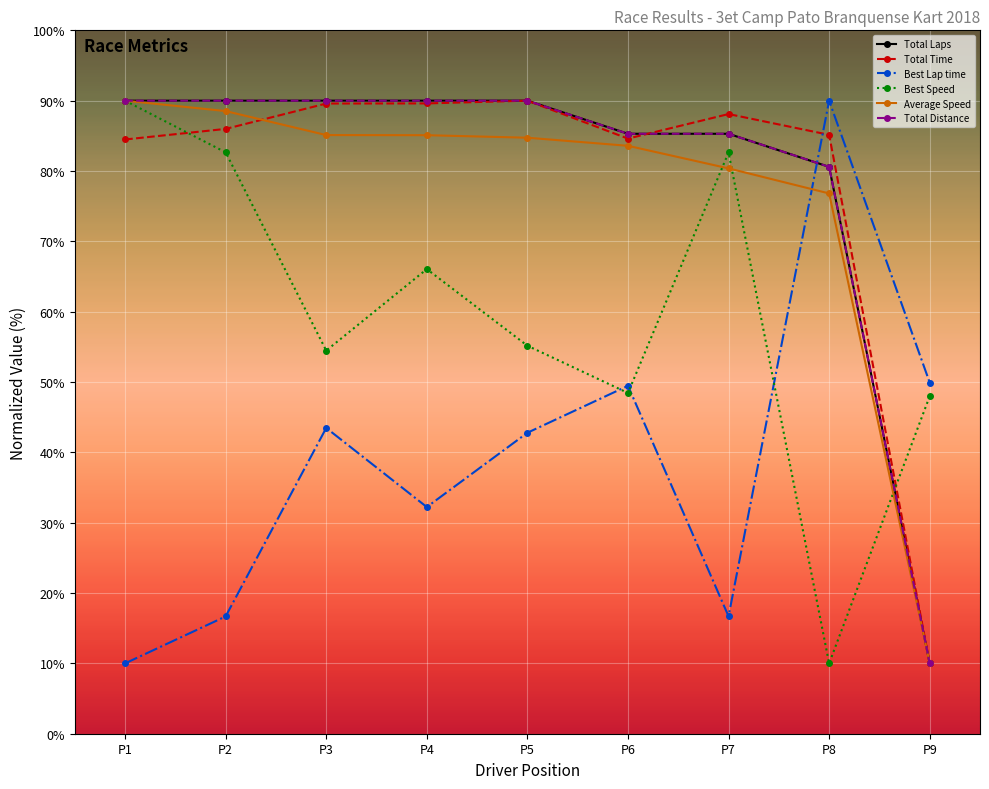

Reading left to right, transcribe all the data shown in this chart.

Total Laps: 90.0	90.0	90.0	90.0	90.0	85.3	85.3	80.6	10.0
Total Time: 84.5	86.0	89.6	89.6	90.0	84.6	88.1	85.1	10.0
Best Lap time: 10.0	16.7	43.5	32.2	42.8	49.5	16.7	90.0	49.9
Best Speed: 90.0	82.7	54.5	66.1	55.2	48.4	82.6	10.0	48.0
Average Speed: 90.0	88.5	85.1	85.1	84.7	83.6	80.4	76.8	10.0
Total Distance: 90.0	90.0	90.0	90.0	90.0	85.3	85.3	80.6	10.0